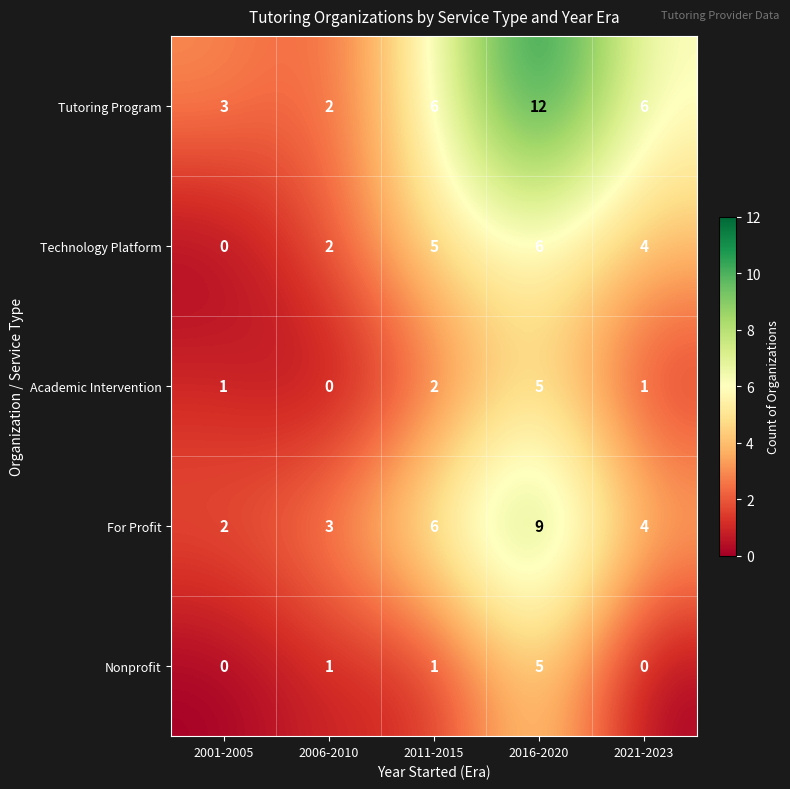

What is the difference between the highest and lowest values at 2006-2010?

3